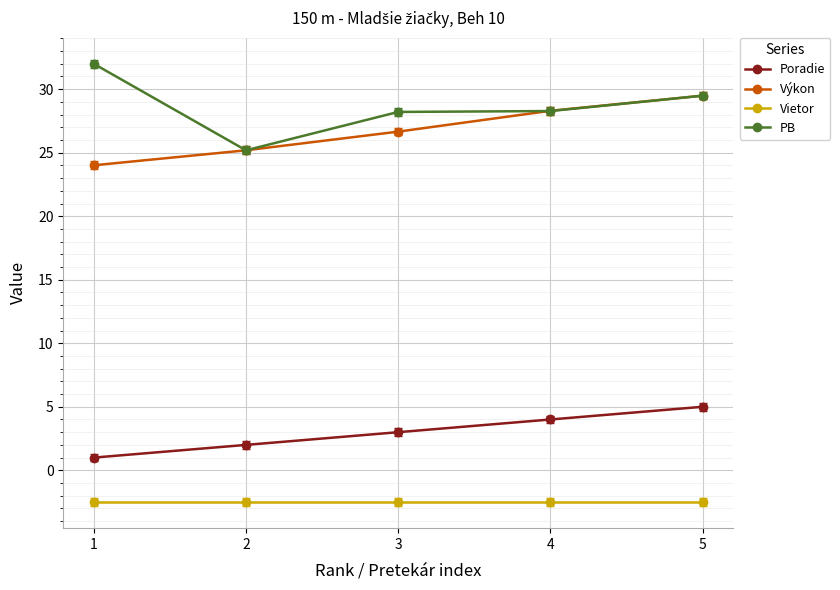

True or false: Poradie and Vietor intersect in this chart.

False